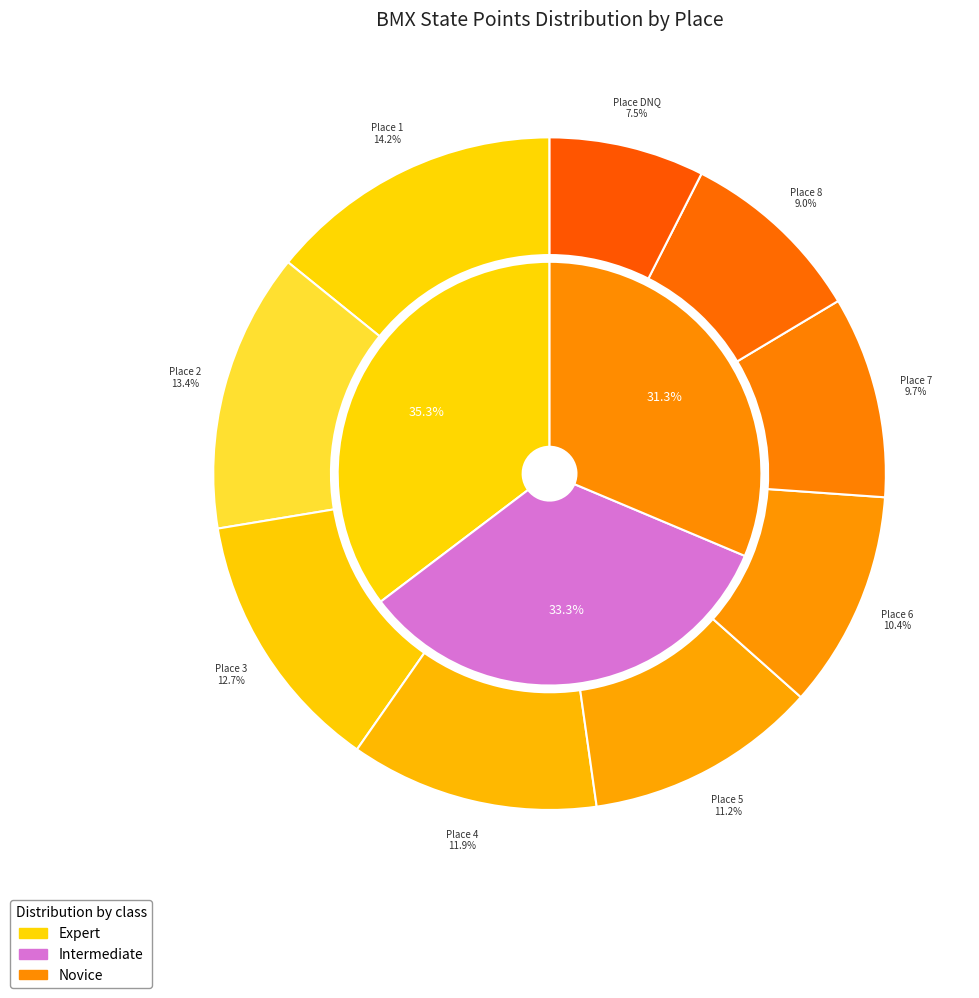

How many segments does this pie chart have?

9